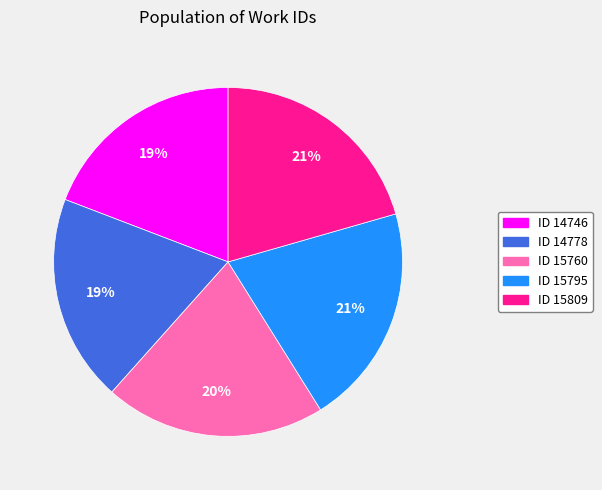

Does ID 14778 represent more than half of the total?

No